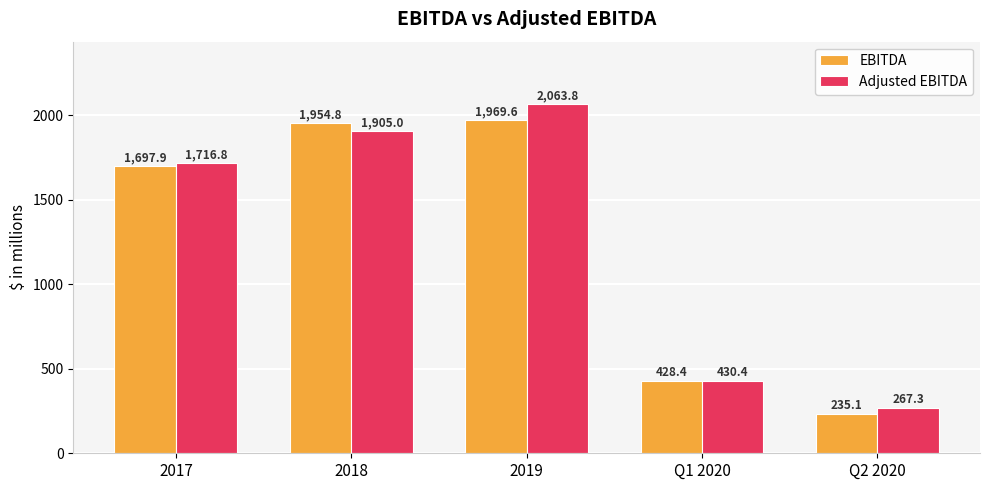

What is the label of the 2nd bar from the right?

Q1 2020